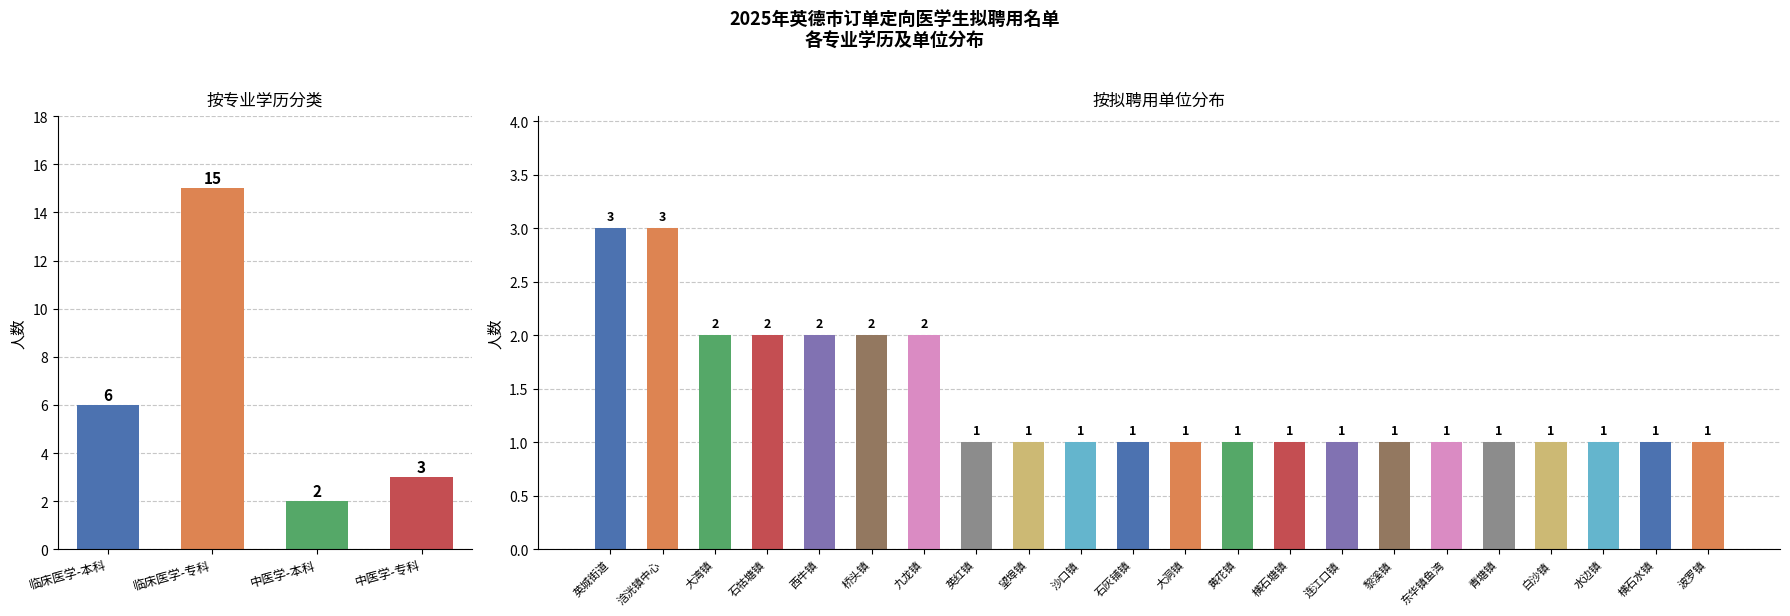

What is the difference between the maximum and minimum values?

13